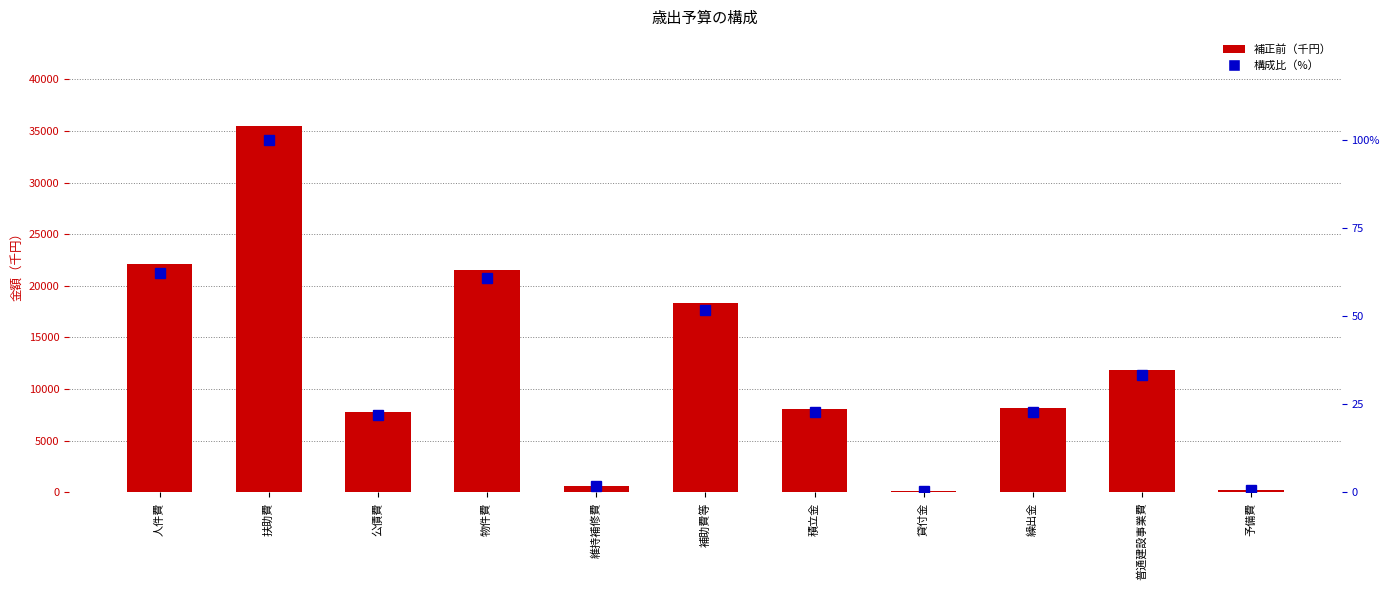

What is the sum of the 構成比（%） values at 普通建設事業費 and 公債費?

55.4